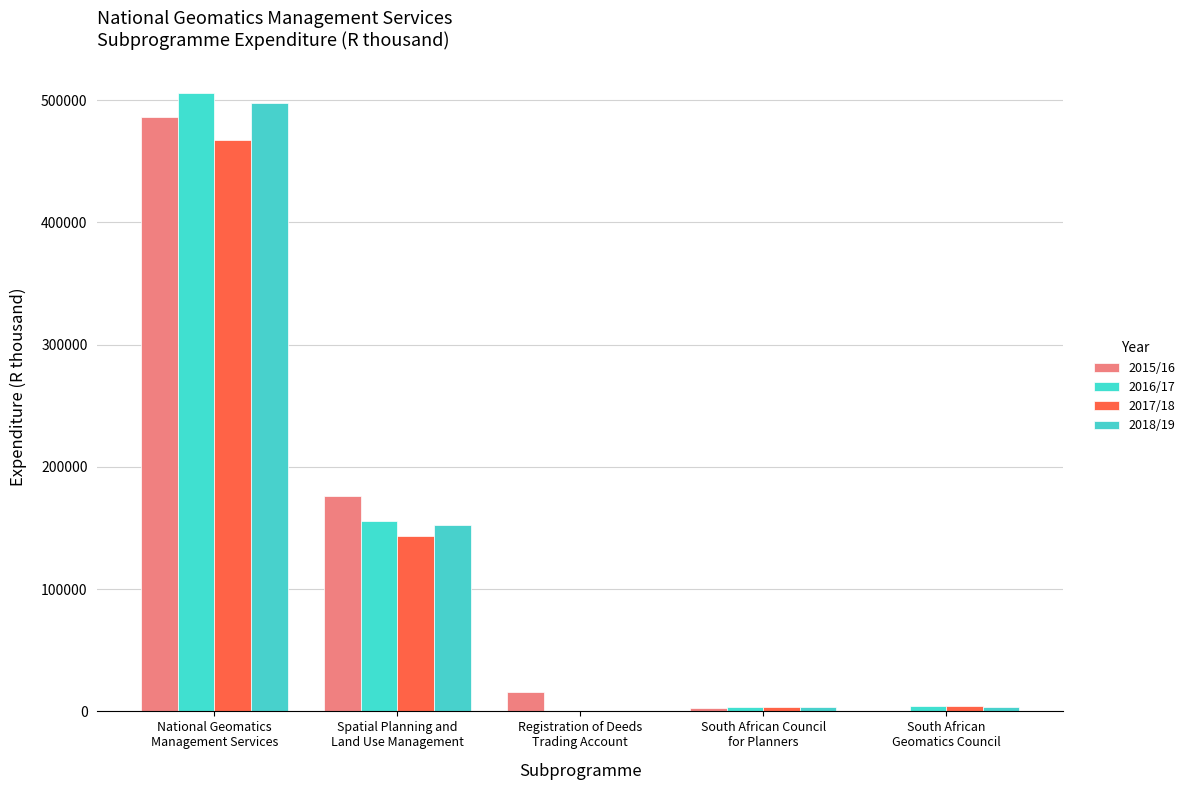

What is the greatest value displayed?

505713